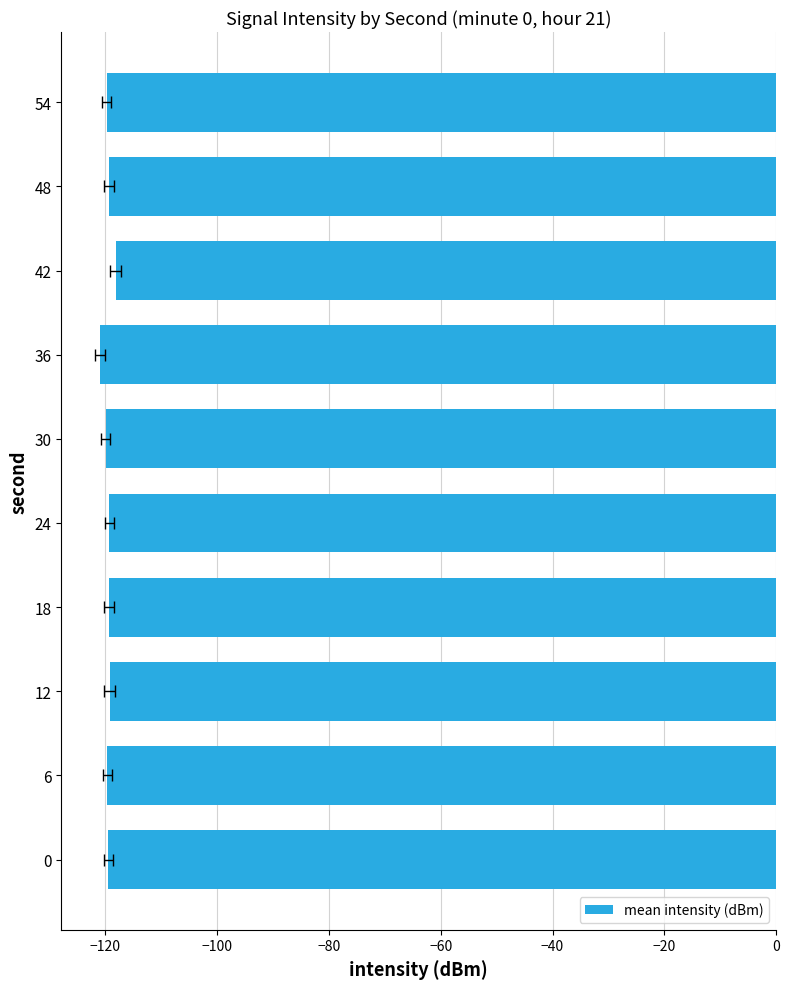

What is the sum of all values?

-1195.0